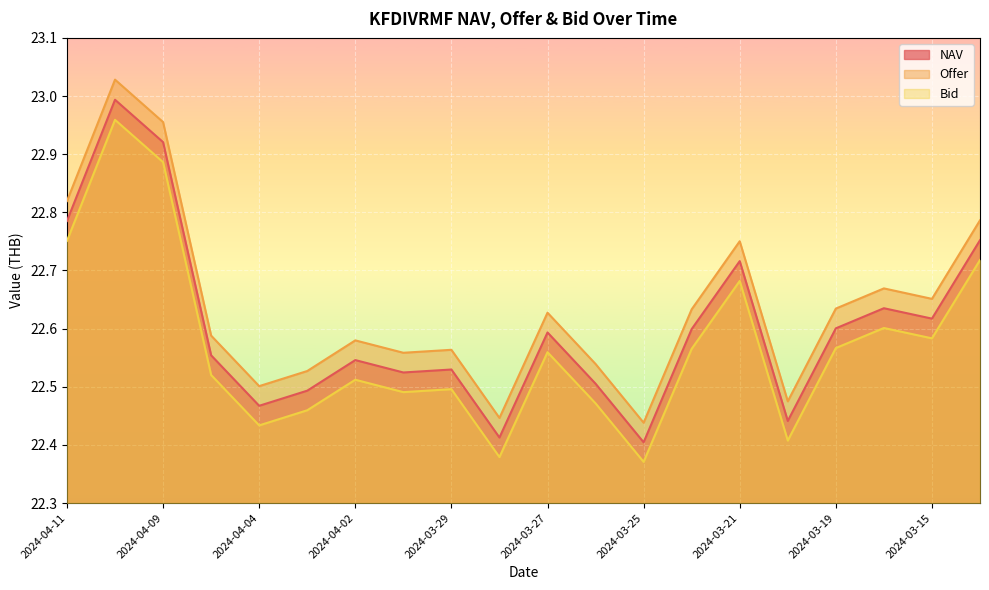

Is it true that Offer equals 22.8 at 2024-03-14?

True